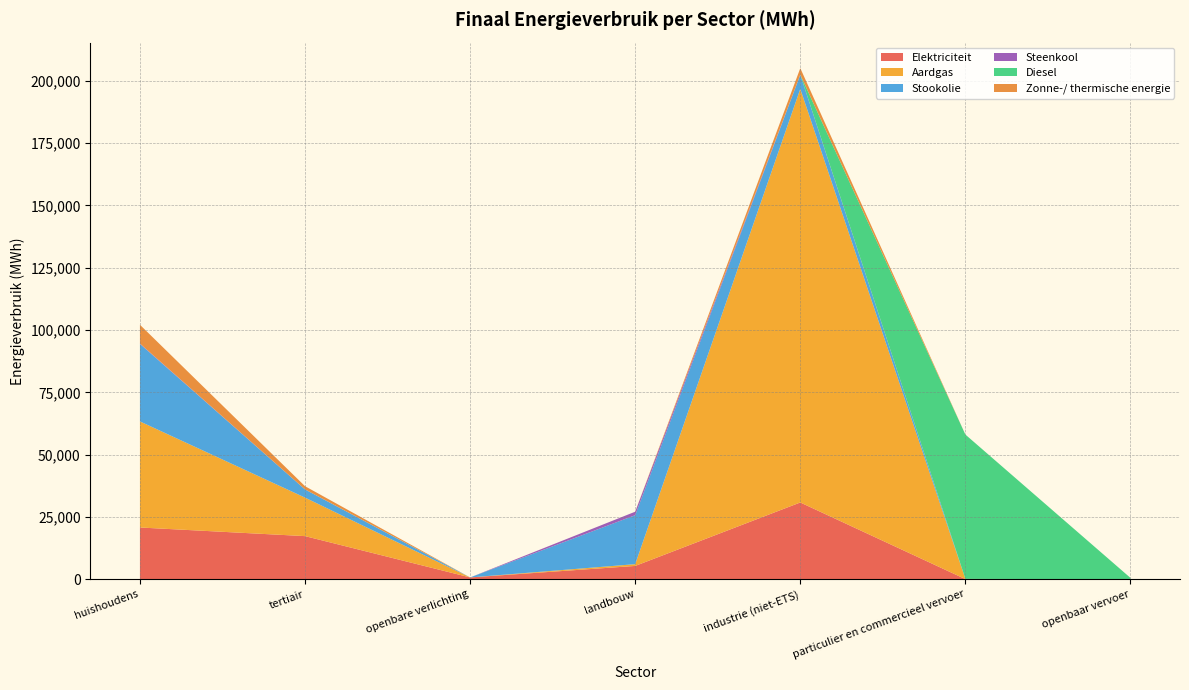

Reading right to left, extract all data points from this chart.

Elektriciteit: 5.6	40.8	30795.2	5327.8	713.5	17293.3	20754.2
Aardgas: 0.0	79.6	165977.6	709.1	0.0	15454.3	42569.9
Stookolie: 0.0	0.0	5699.0	19655.3	0.0	3298.3	31102.2
Steenkool: 0.0	0.0	16.3	1401.2	0.0	0.0	159.8
Diesel: 521.4	57933.9	0.0	0.0	0.0	0.0	0.0
Zonne-/ thermische energie: 0.0	0.0	2610.3	0.0	0.0	1282.6	7533.7